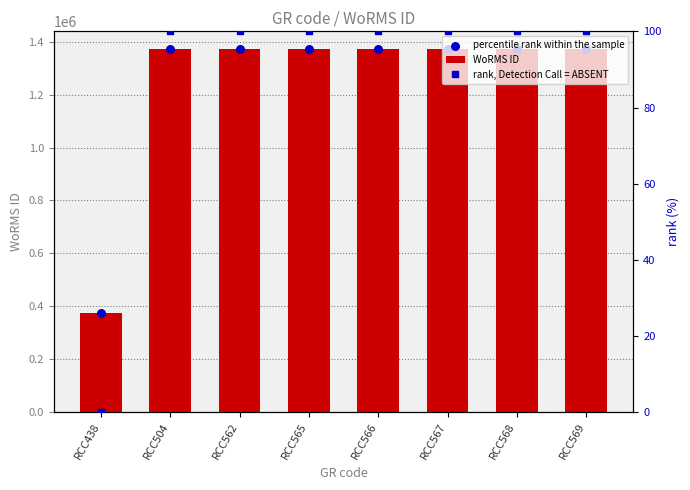

At which category is the sum across all series the highest?

RCC504